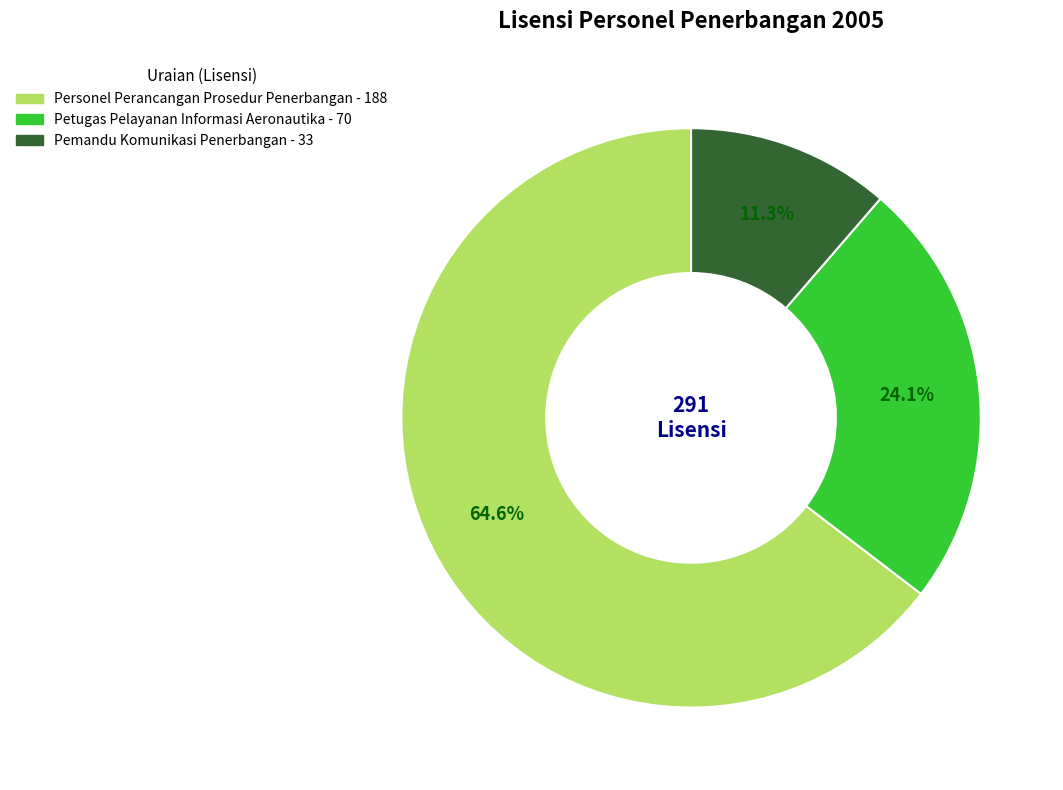

Is there a majority slice in this chart?

Yes